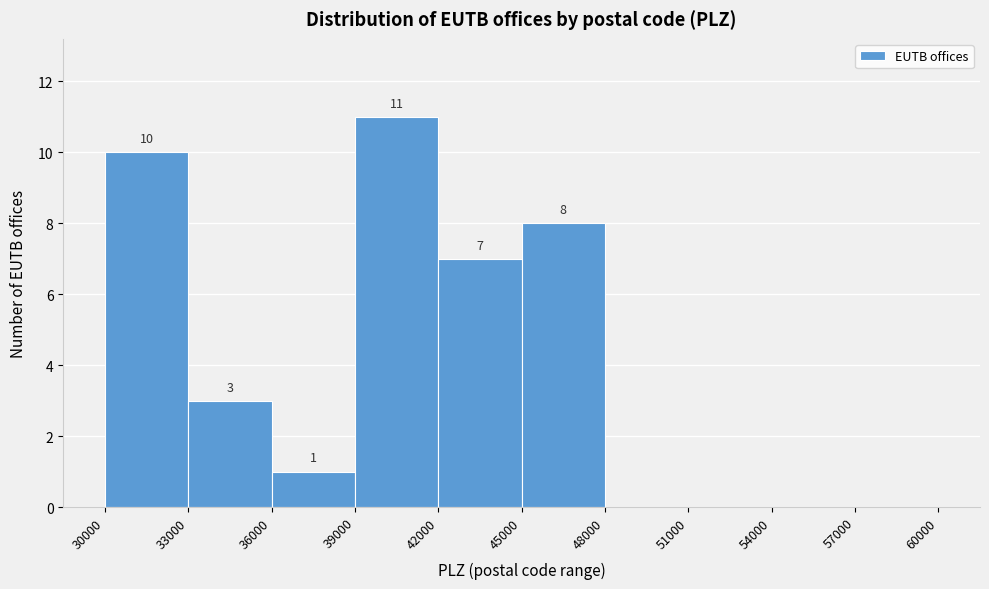

Over which range of the x-axis is the bar tallest?

39000 to 42000